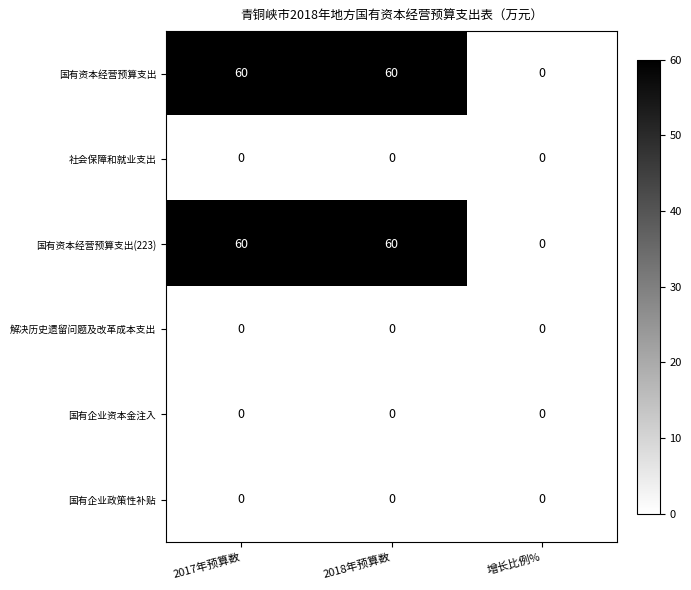

Reading right to left, extract all data points from this chart.

国有资本经营预算支出: 0	60	60
社会保障和就业支出: 0	0	0
国有资本经营预算支出(223): 0	60	60
解决历史遗留问题及改革成本支出: 0	0	0
国有企业资本金注入: 0	0	0
国有企业政策性补贴: 0	0	0